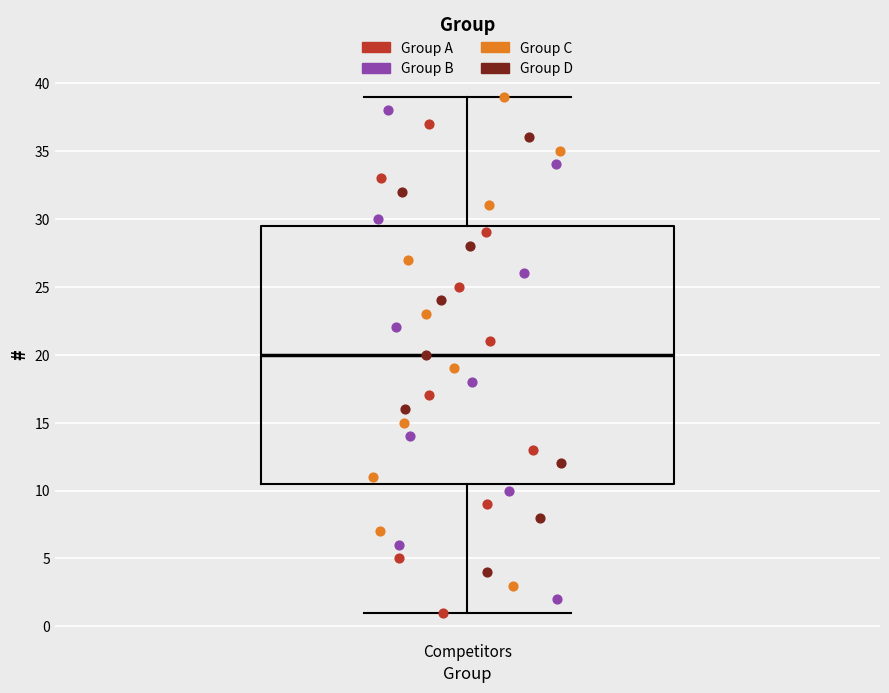

Read this box plot against the y-axis: the position of the median line, the range covered by the box, and the ends of both whiskers. The values are not printed on the chart, so give them approximately, as read against the axis.

median 20.0, box 10.5 to 29.5, whiskers 1.0 to 39.0